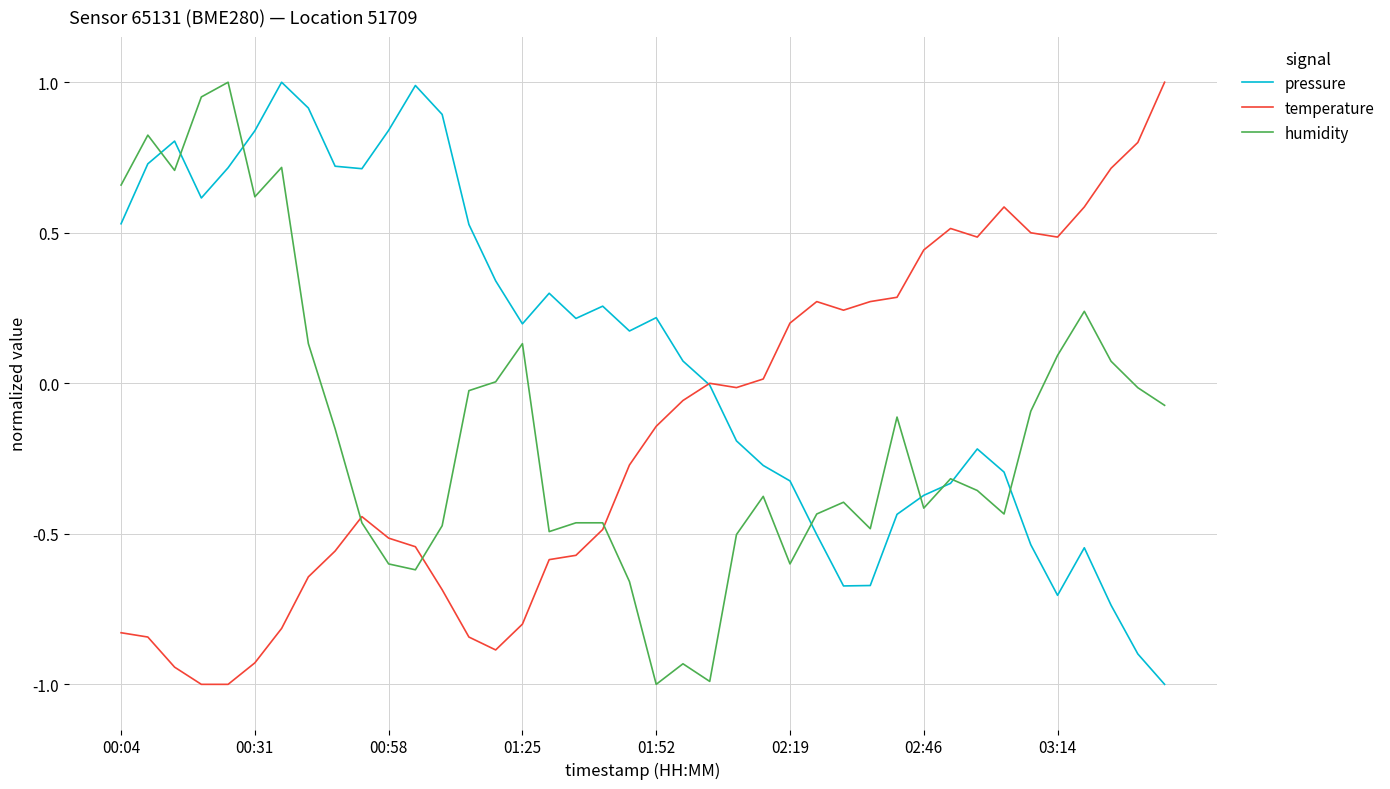

What is the minimum value for humidity?

-1.0